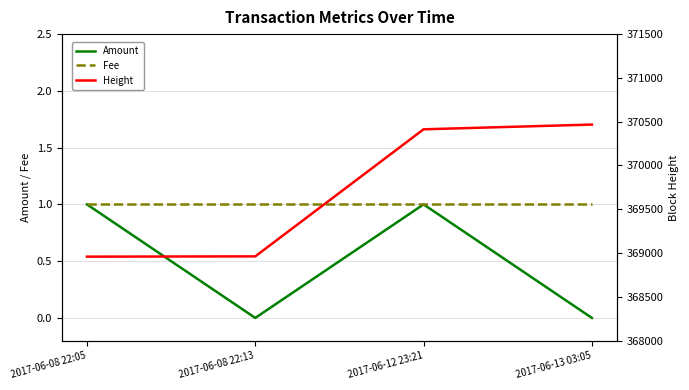

True or false: Amount has more than 0 points higher than both neighbors.

True